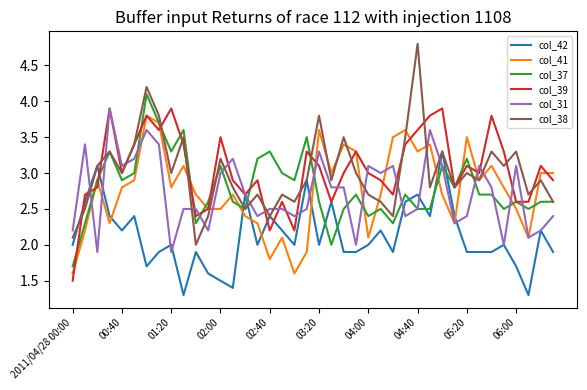

How many categories are shown in the chart?

40